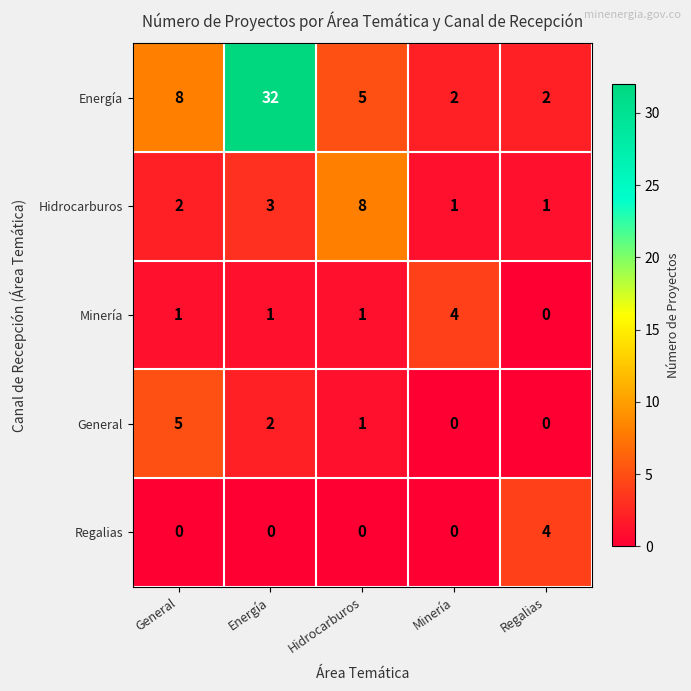

True or false: Energía has a value of 32 at Energía.

True